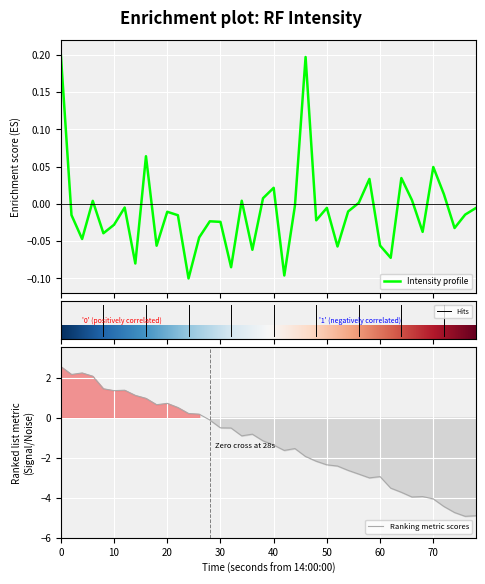

What is the minimum value for Ranking metric scores?

-4.9